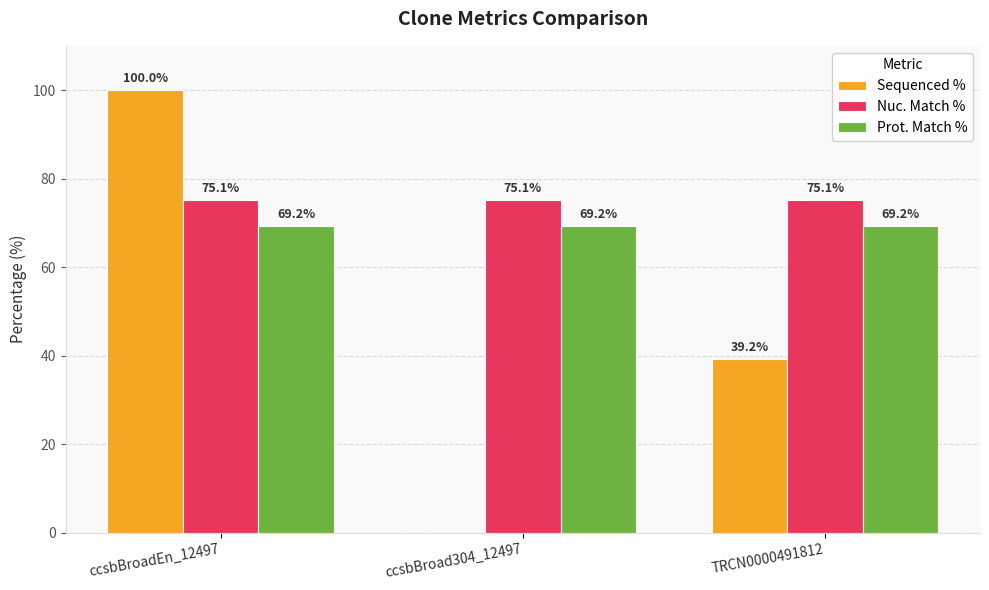

What is the sum of all Sequenced % values?

139.2